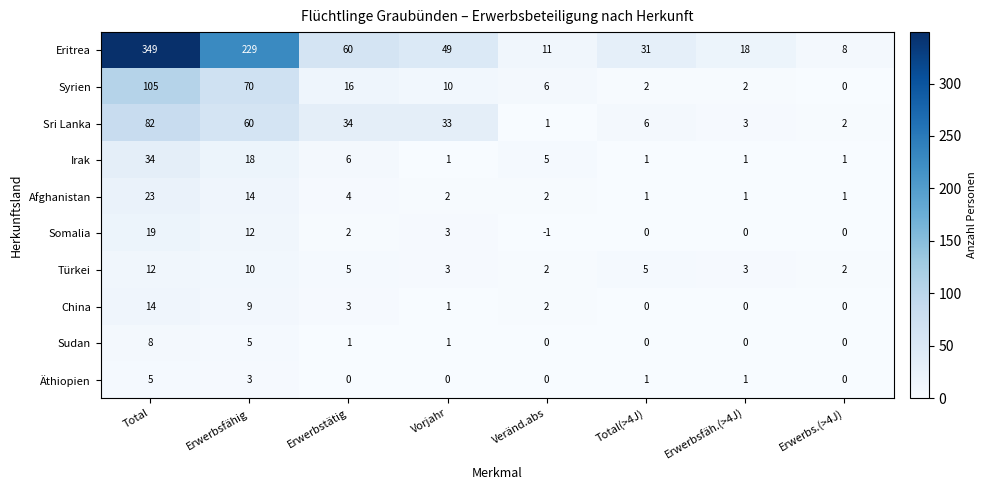

At which category does the chart reach its minimum across all series?

Veränd.abs